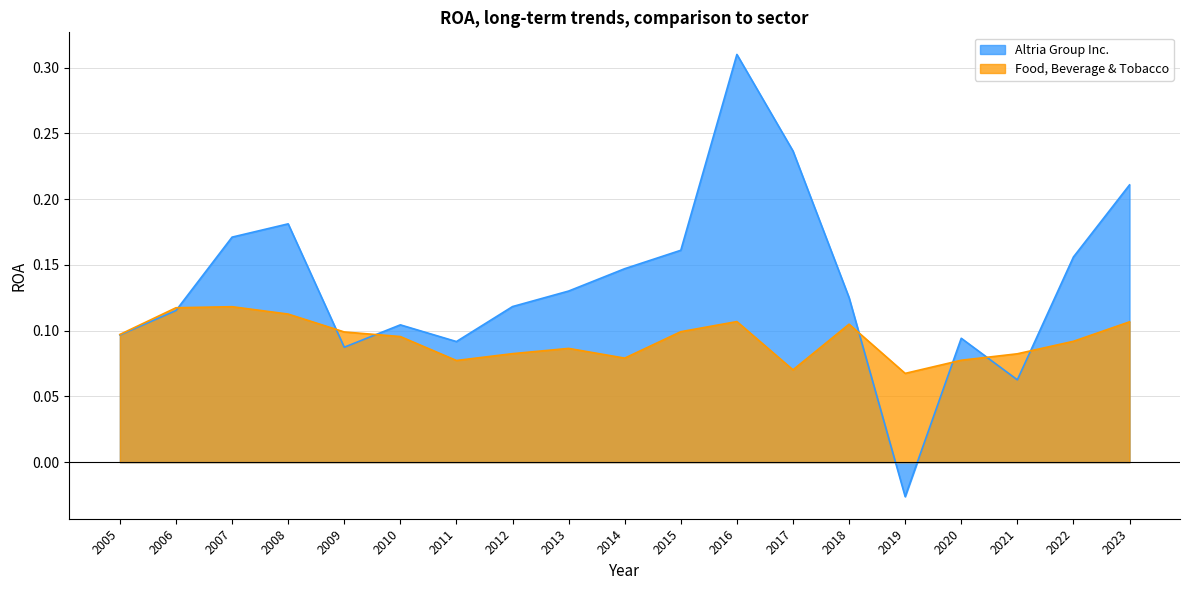

Which series ends up on top after the final intersection of Altria Group Inc. and Food, Beverage & Tobacco?

Altria Group Inc.